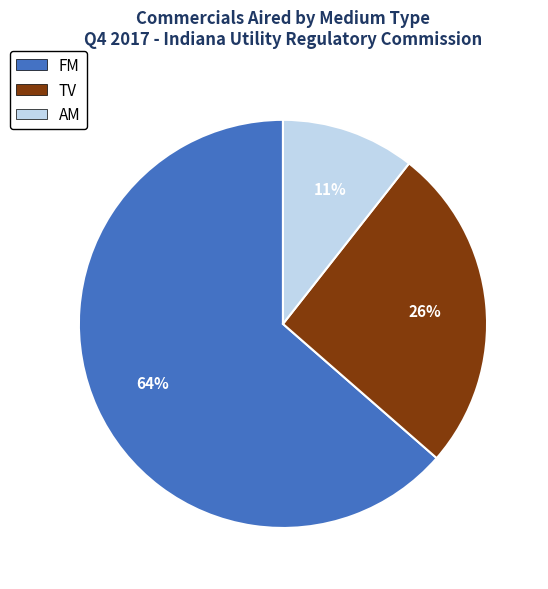

Does any single category account for the majority?

Yes